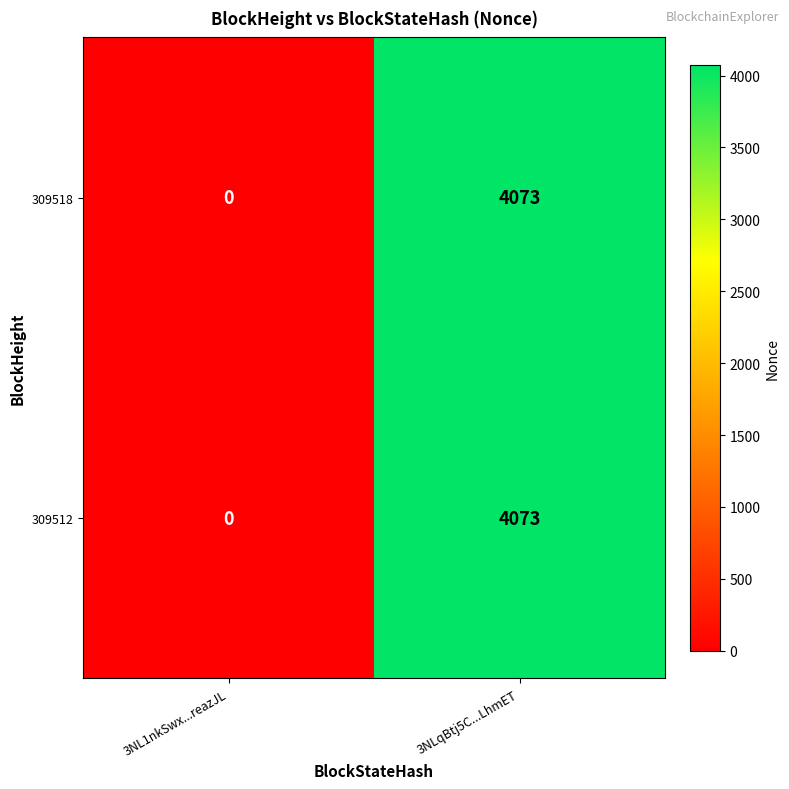

At which label is 309518 closest to 2036?

3NL1nkSwx...reazJL